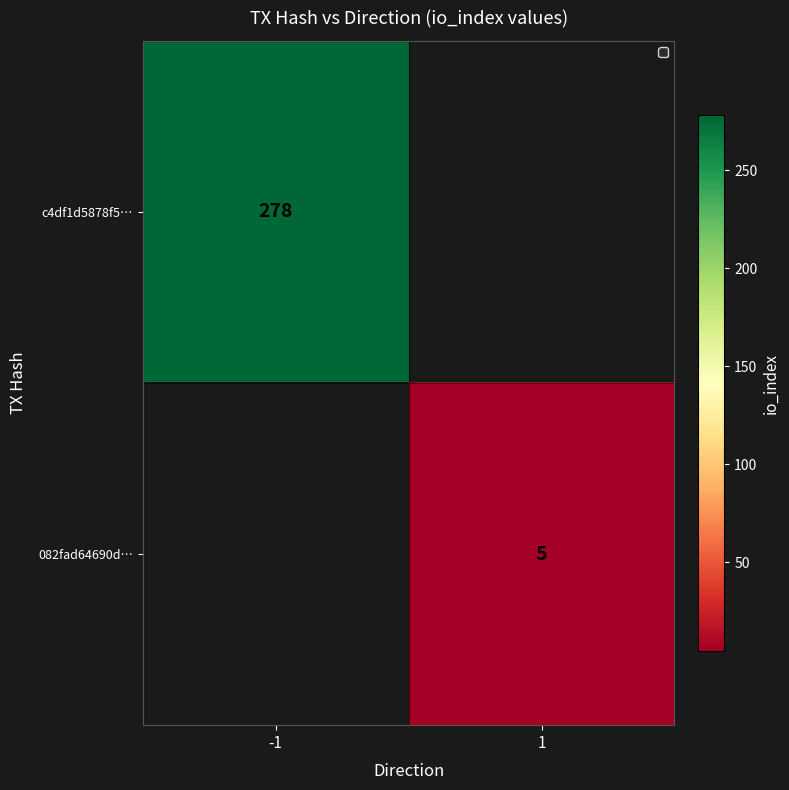

The 082fad64690d… series shows 5 at 1. True or false?

True